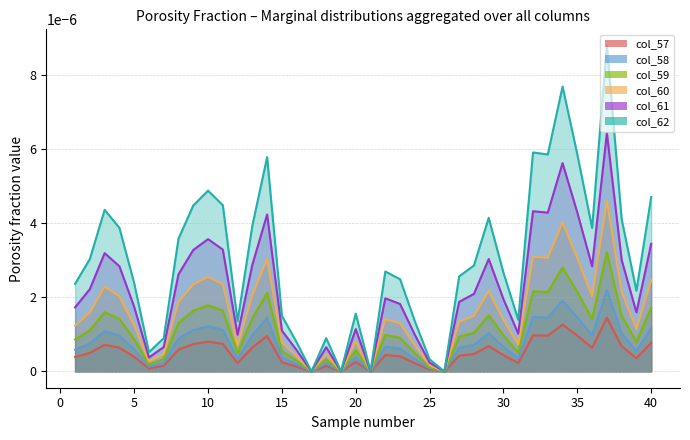

True or false: col_58 and col_61 intersect in this chart.

False